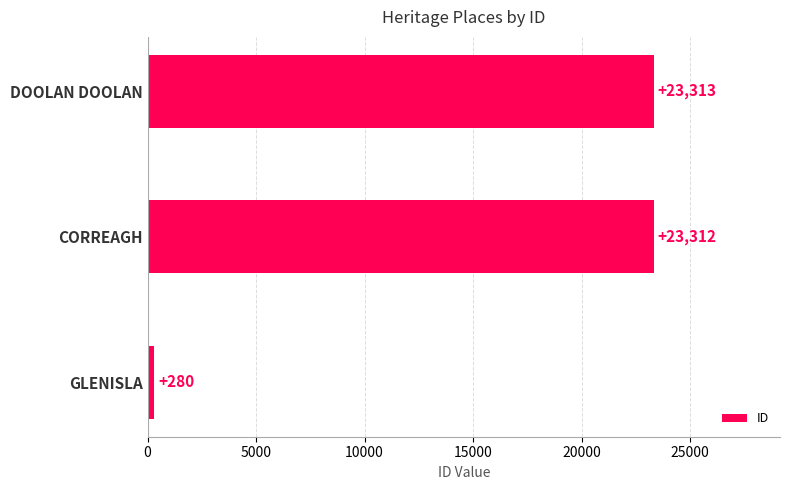

What is the change in value from CORREAGH to DOOLAN DOOLAN?

+1